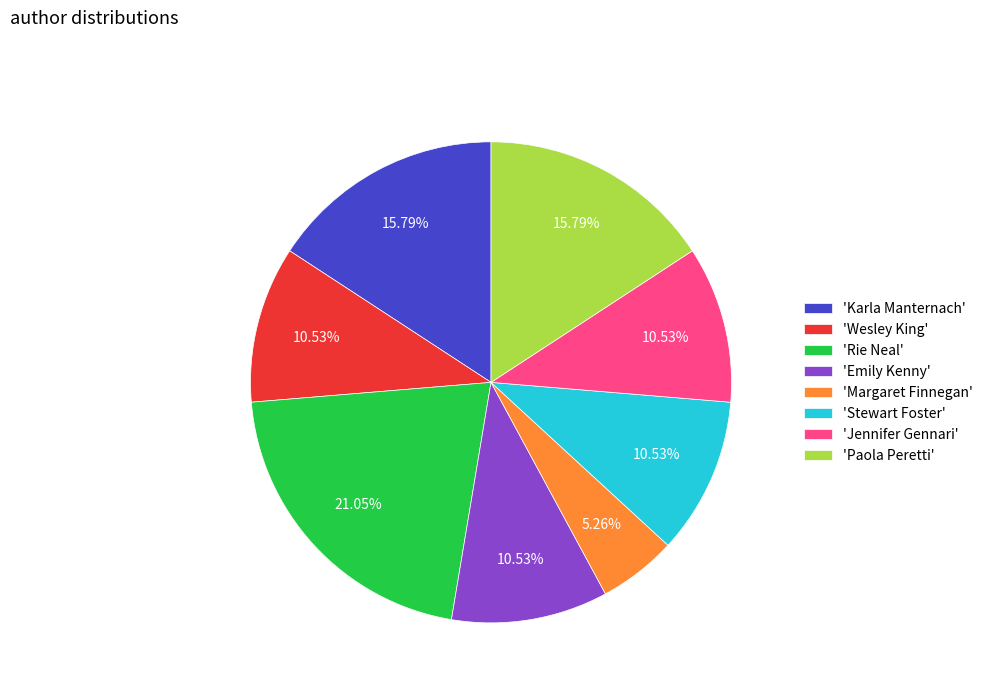

Is there any slice that represents more than half of the pie?

No